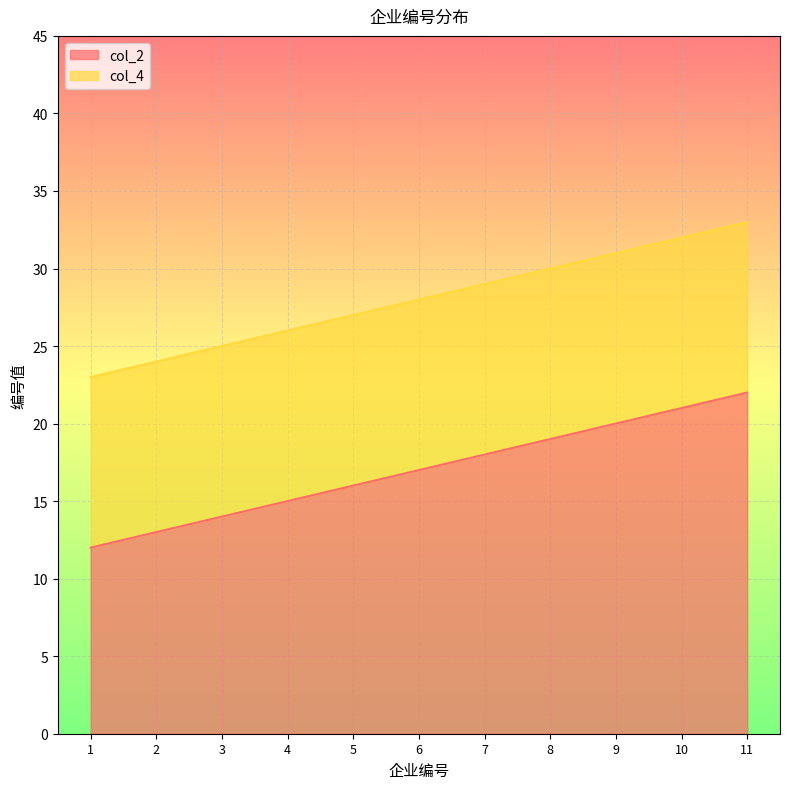

At which label is col_4 closest to 28?

6